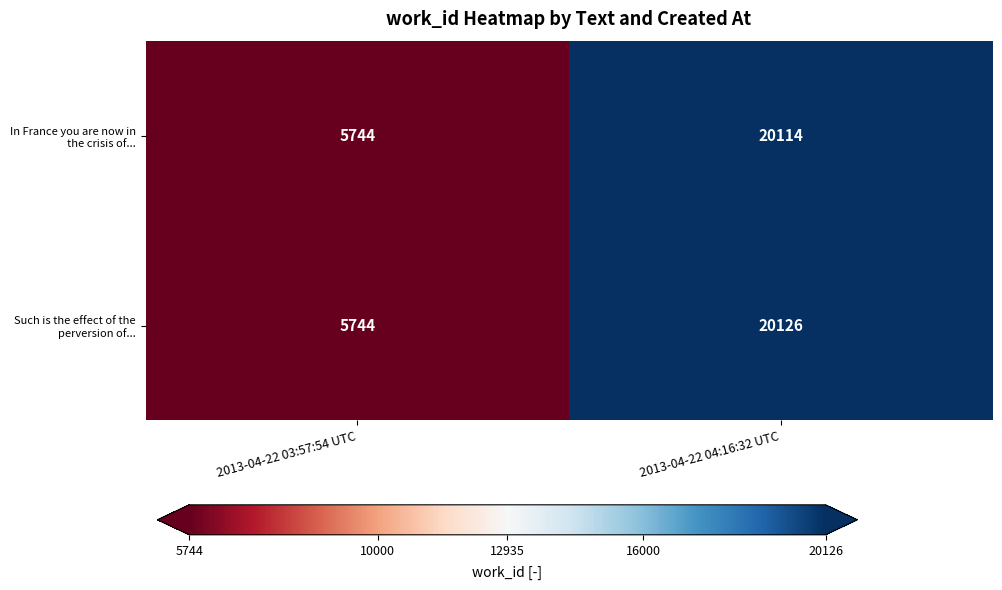

Which series changed the most between 2013-04-22 03:57:54 UTC and 2013-04-22 04:16:32 UTC?

Such is the effect of the perversion of...